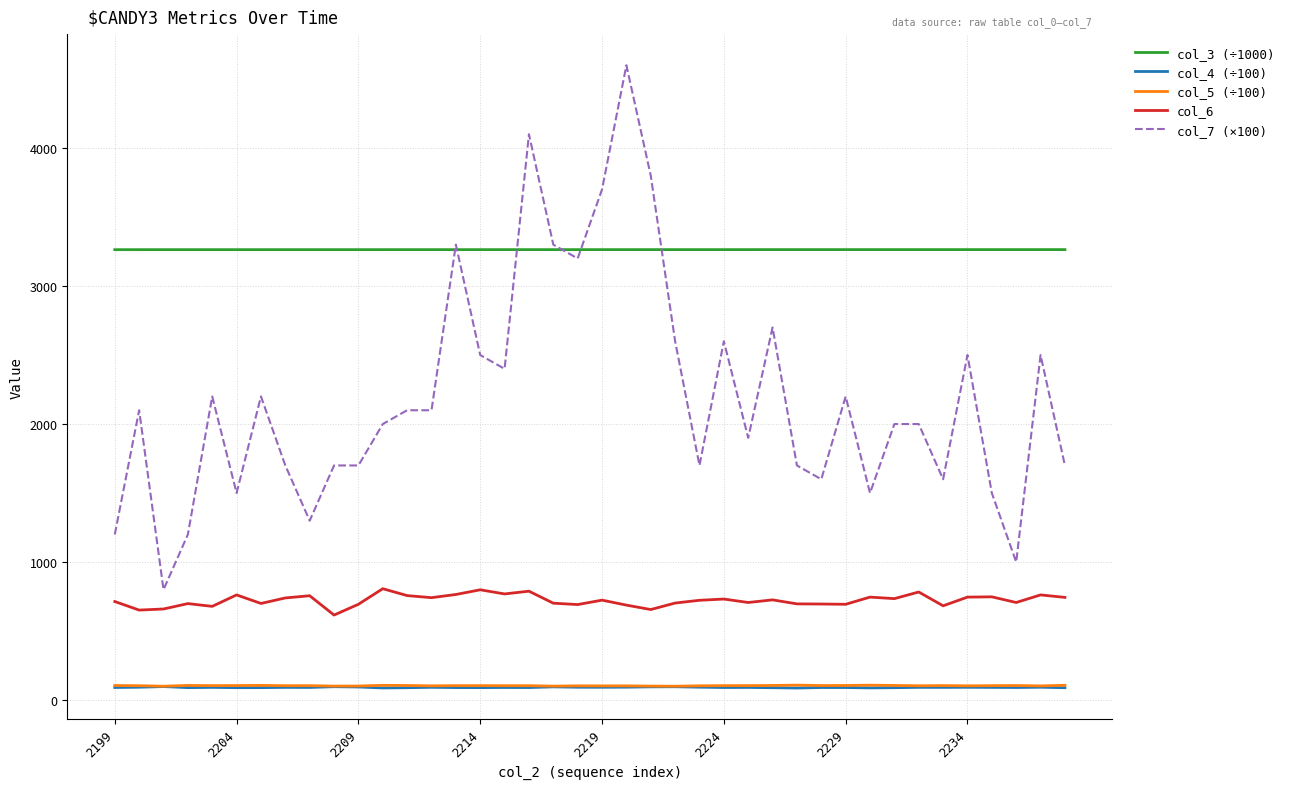

Which series has the largest range (max minus min)?

col_7 (×100)